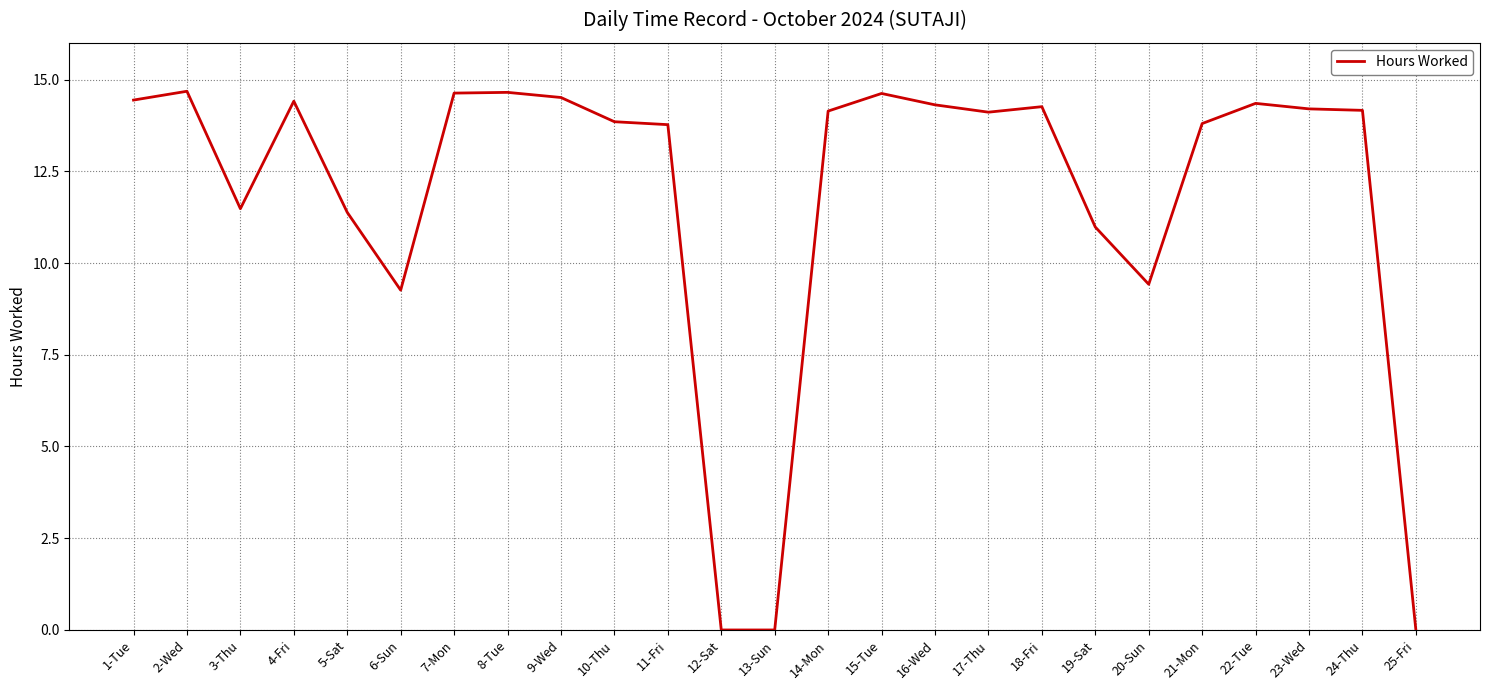

What position from the right is 9-Wed?

17